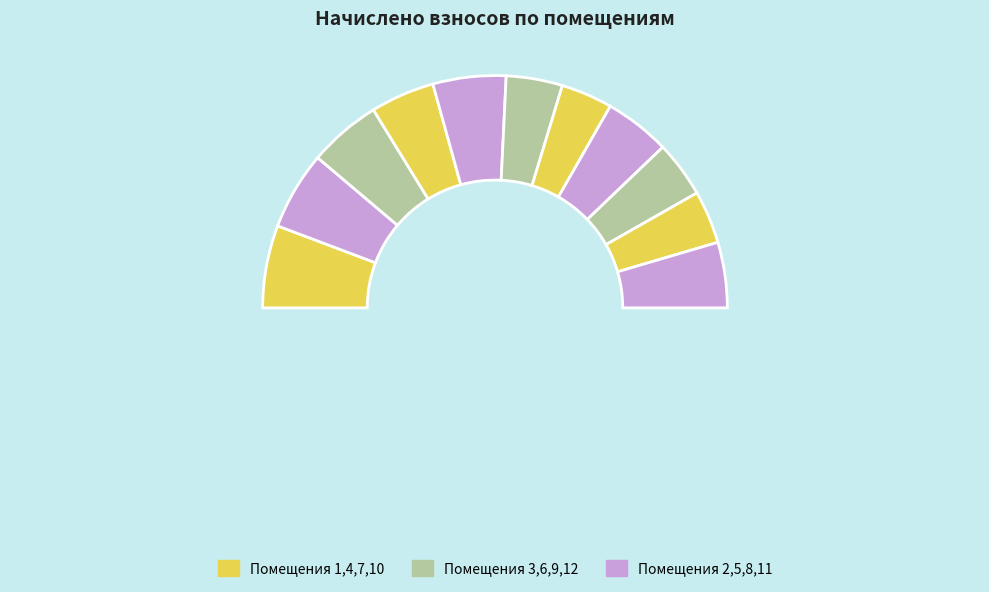

Which has a higher value, 7 or 11?

7